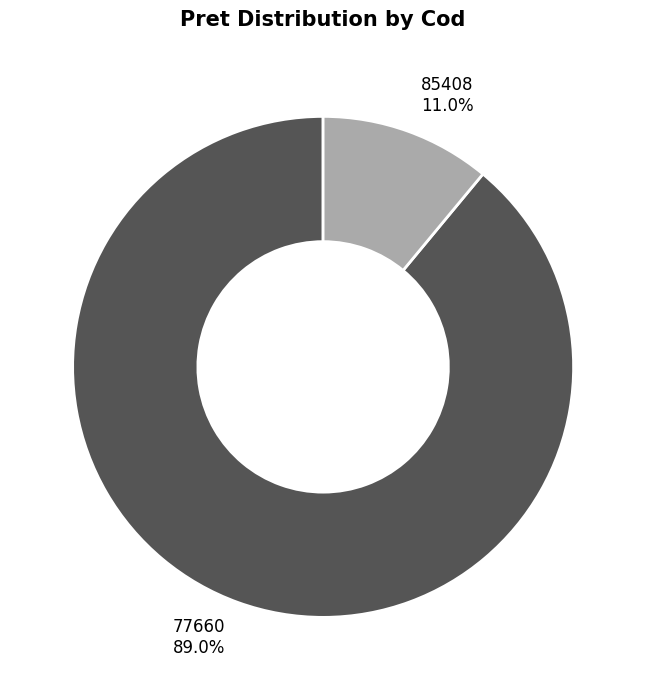

To the nearest percent, what portion does 85408 represent?

11%